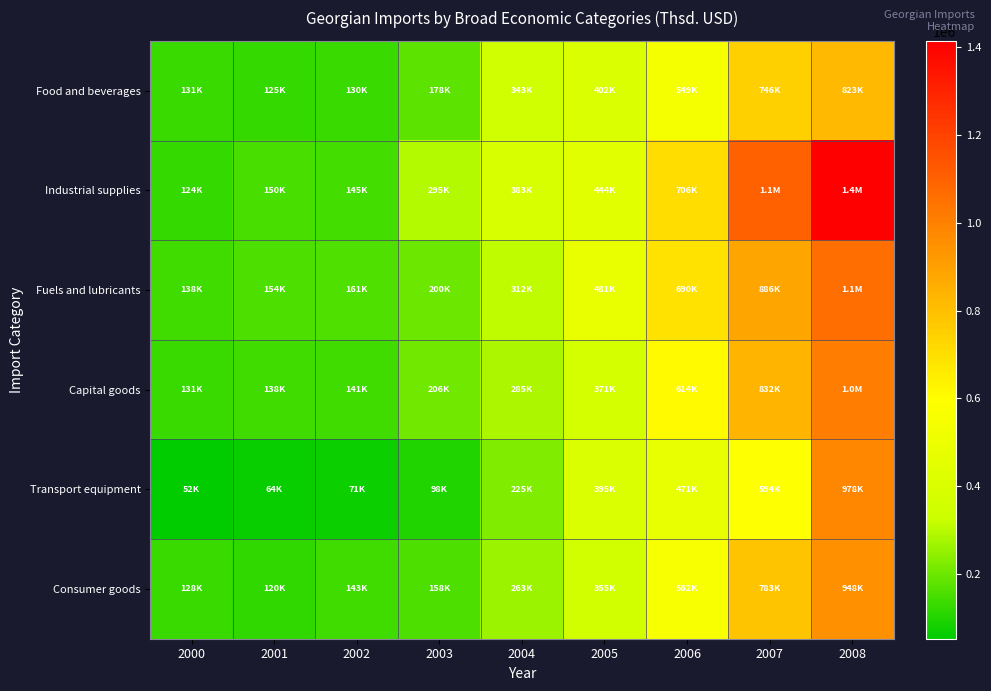

List the series in order of their peak value, highest first.

Industrial supplies, Fuels and lubricants, Capital goods, Transport equipment, Consumer goods, Food and beverages